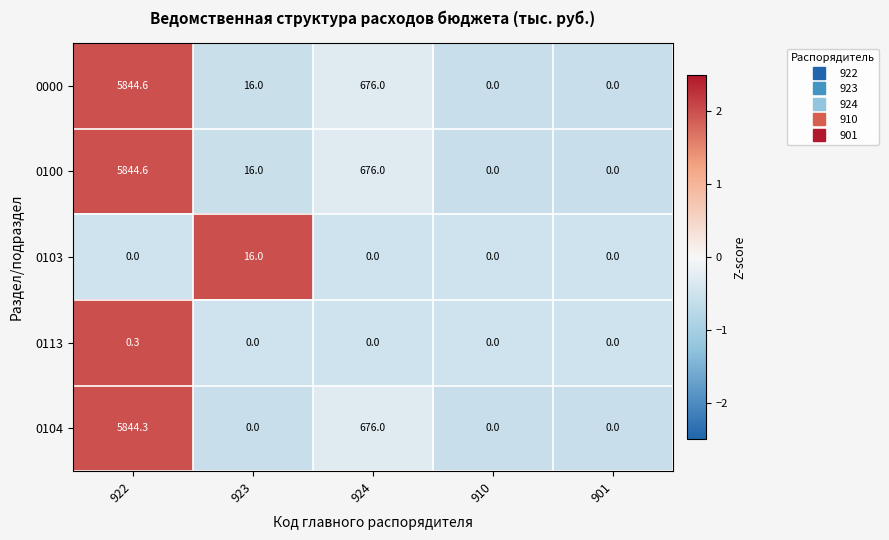

Reading right to left, list all the values displayed in this chart.

0000: 0.0	0.0	676.0	16.0	5844.6
0100: 0.0	0.0	676.0	16.0	5844.6
0103: 0.0	0.0	0.0	16.0	0.0
0113: 0.0	0.0	0.0	0.0	0.3
0104: 0.0	0.0	676.0	0.0	5844.3